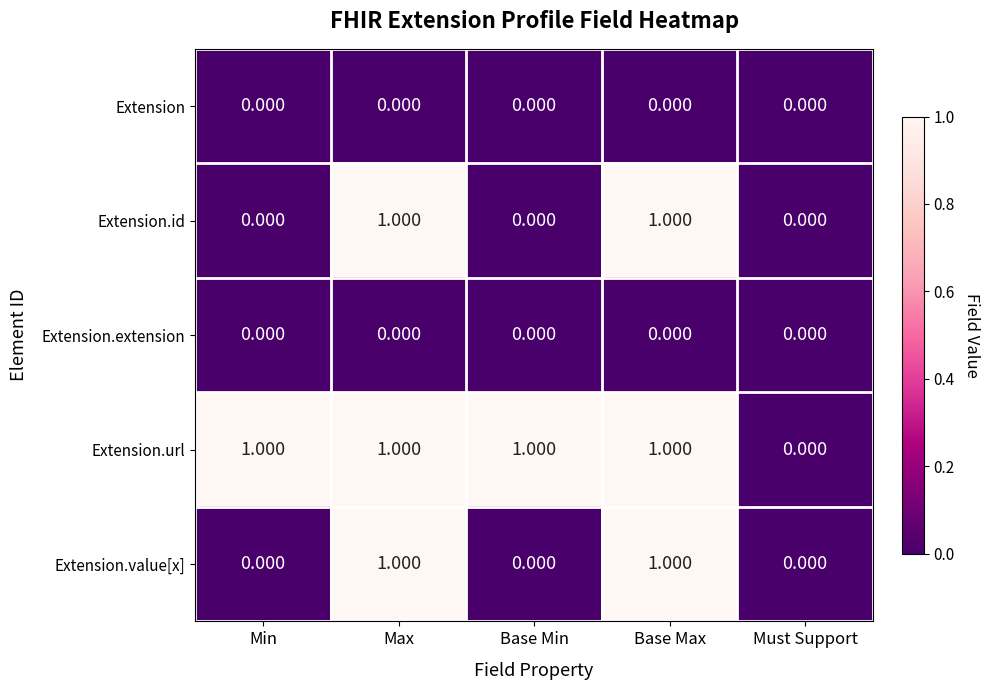

Which series has the largest total across all categories?

Extension.url